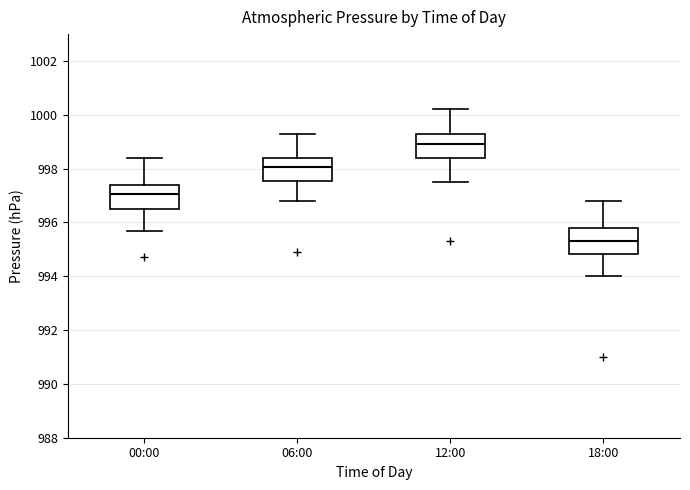

Reading left to right, read every box against the y-axis: the position of its median line, the range the box covers, and the ends of its whiskers. The values are not printed on the chart, so give them approximately, as read against the axis.

00:00: median 997.0, box 996.6 to 997.4, whiskers 995.8 to 998.4
06:00: median 998.0, box 997.6 to 998.4, whiskers 996.8 to 999.4
12:00: median 999.0, box 998.4 to 999.4, whiskers 997.6 to 1000.2
18:00: median 995.4, box 994.8 to 995.8, whiskers 994.0 to 996.8